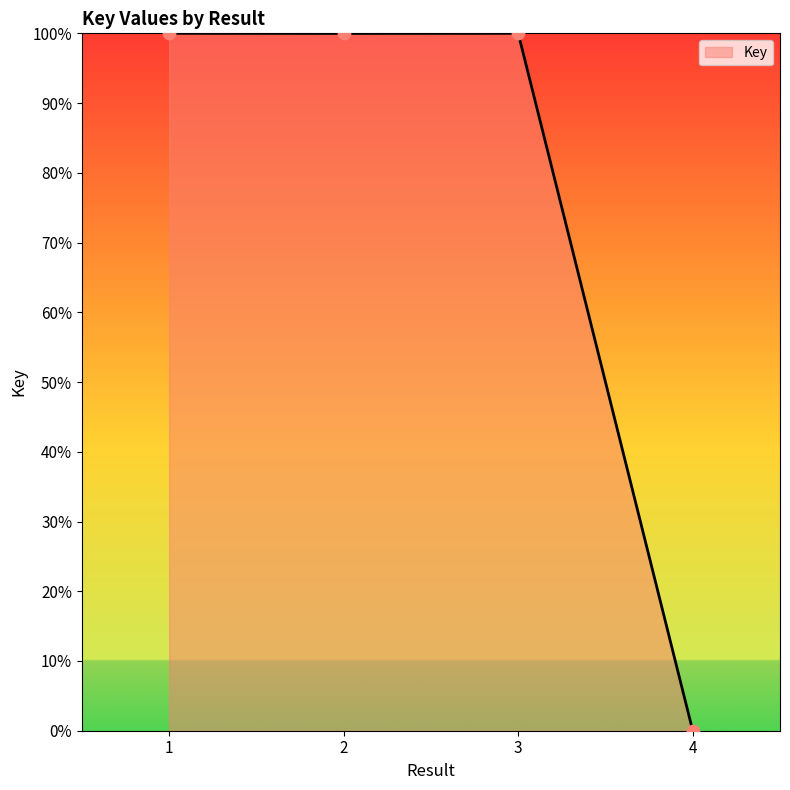

What is the ratio of the value at 1 to the value at 3?

1.0